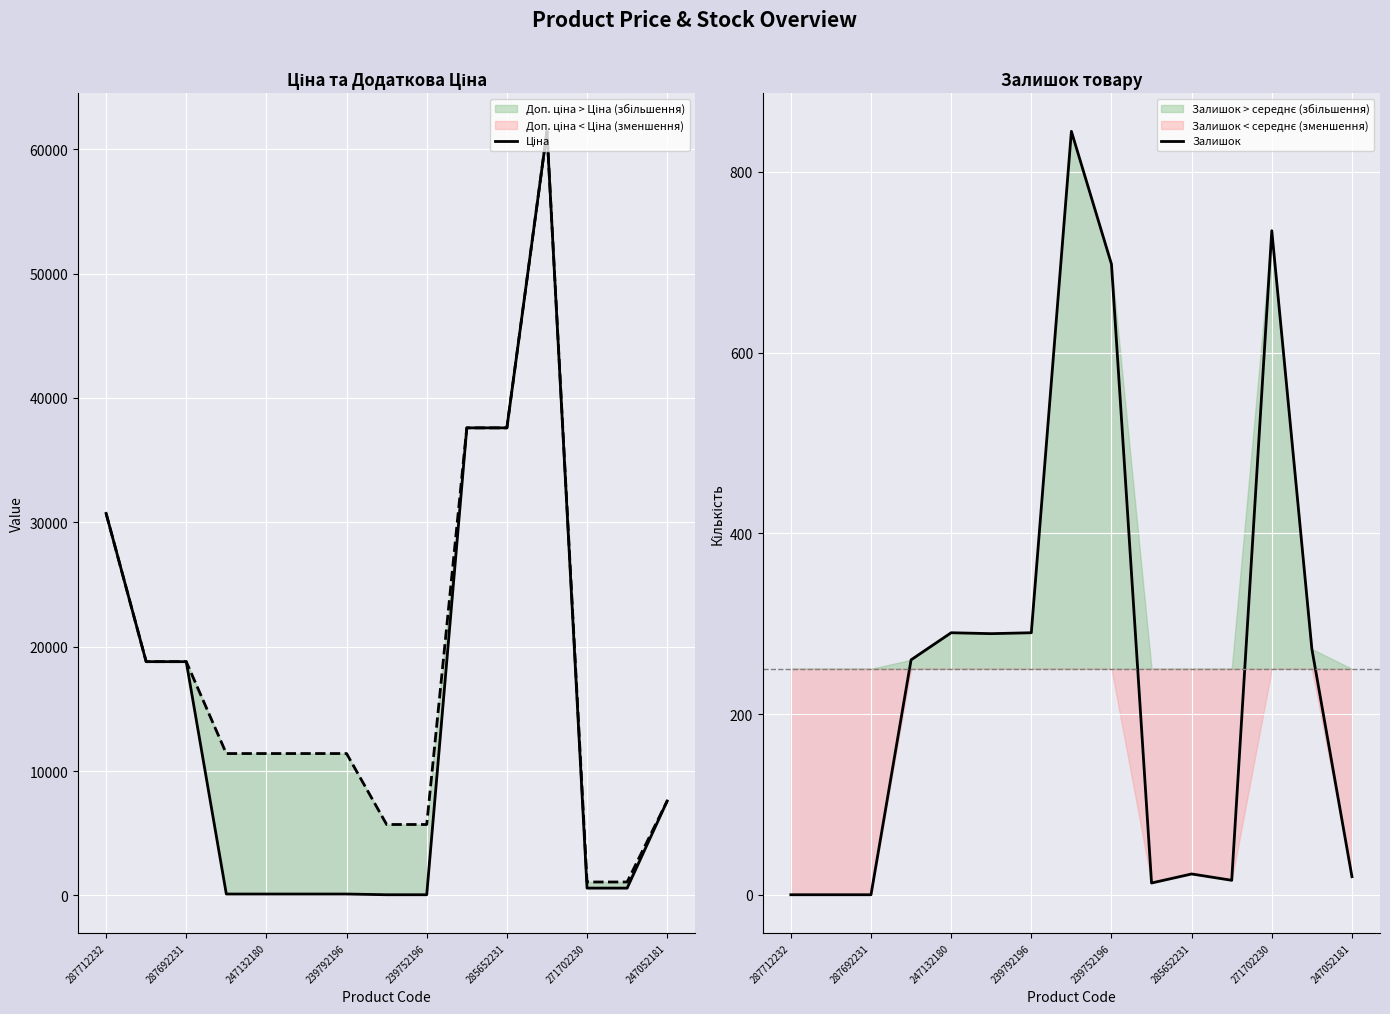

What is the maximum value for Залишок?

845